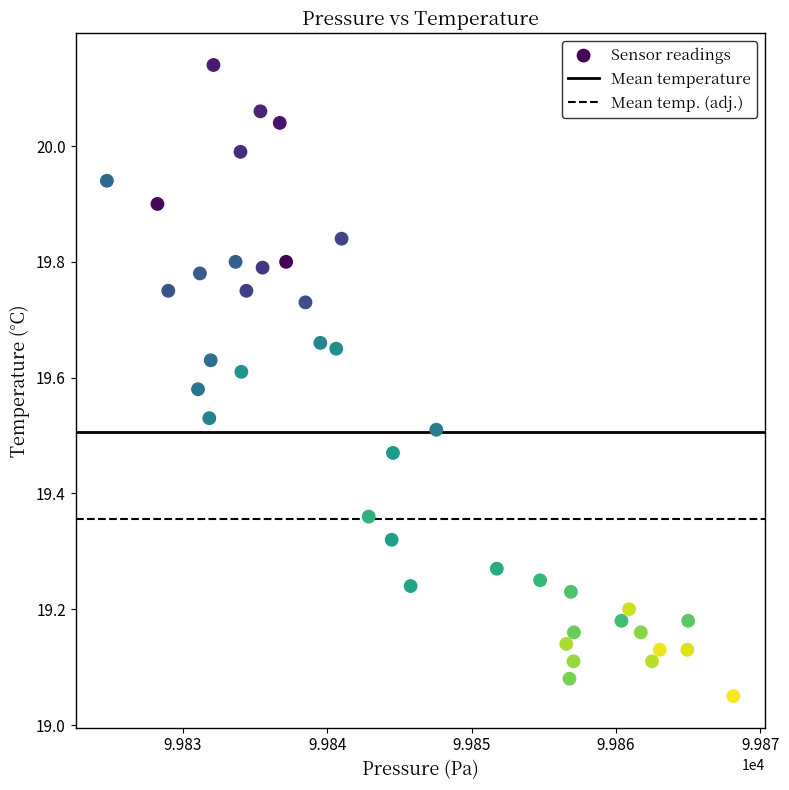

What is the range of Y values (max minus min)?

1.1